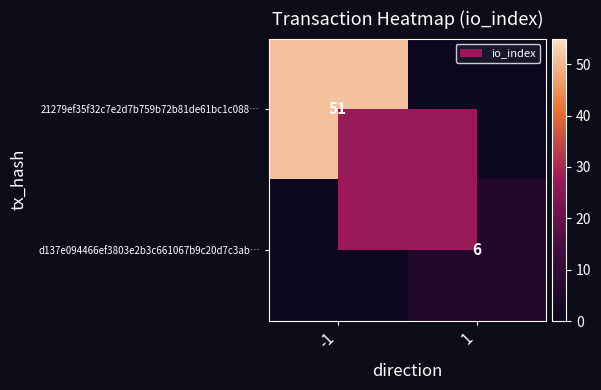

Is it true that 21279ef35f32c7e2d7b759b72b81de61bc1c088… equals 22 at -1?

False